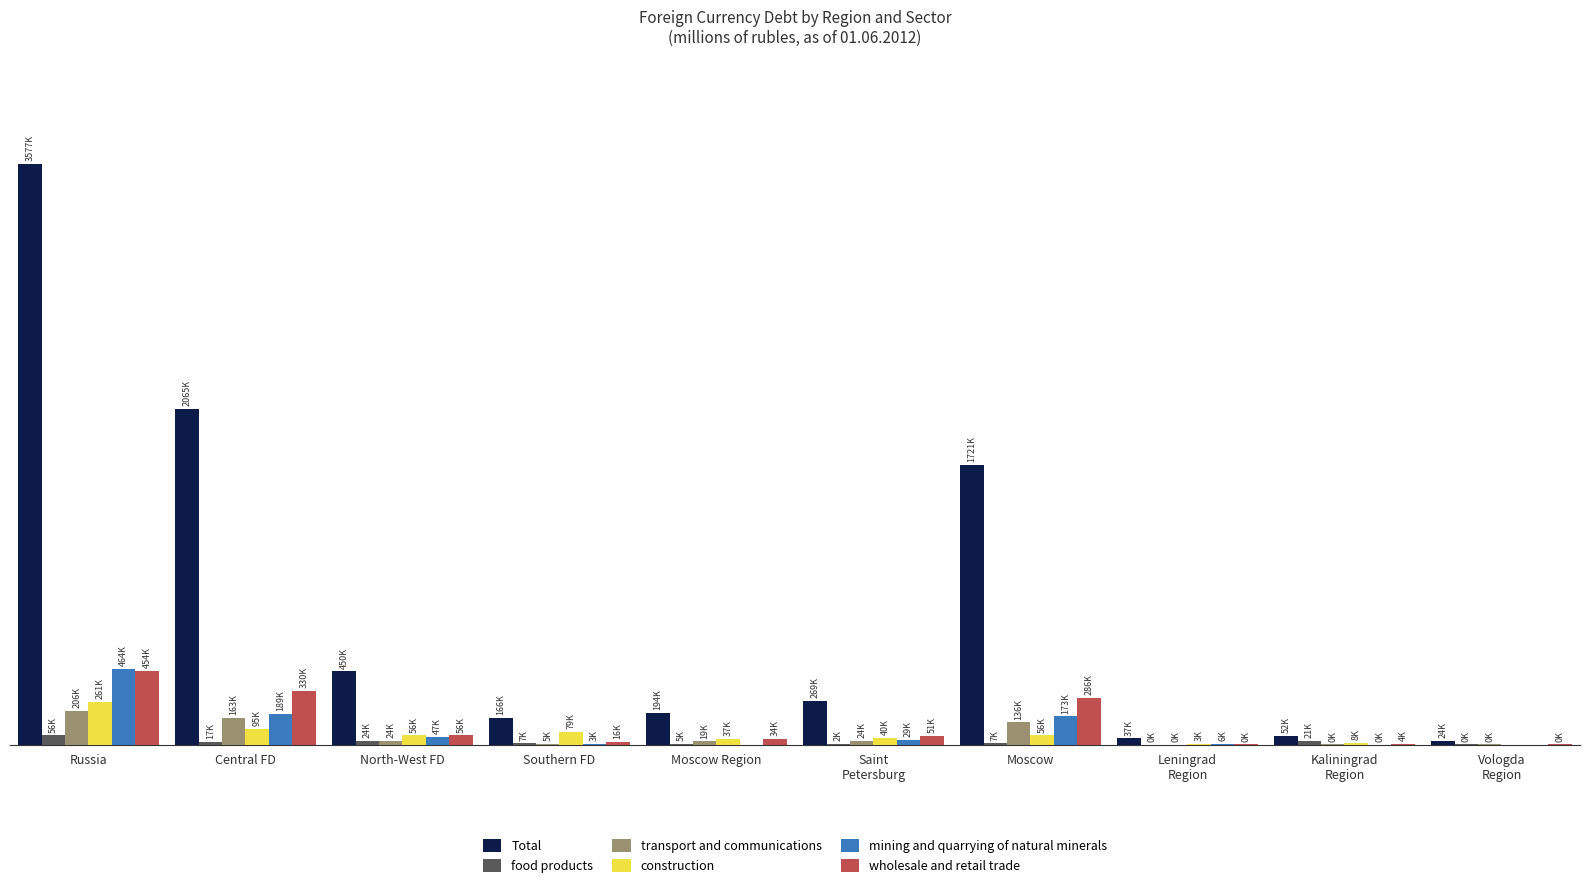

What are all the series names shown in the legend?

Total, food products, transport and communications, construction, mining and quarrying of natural minerals, wholesale and retail trade